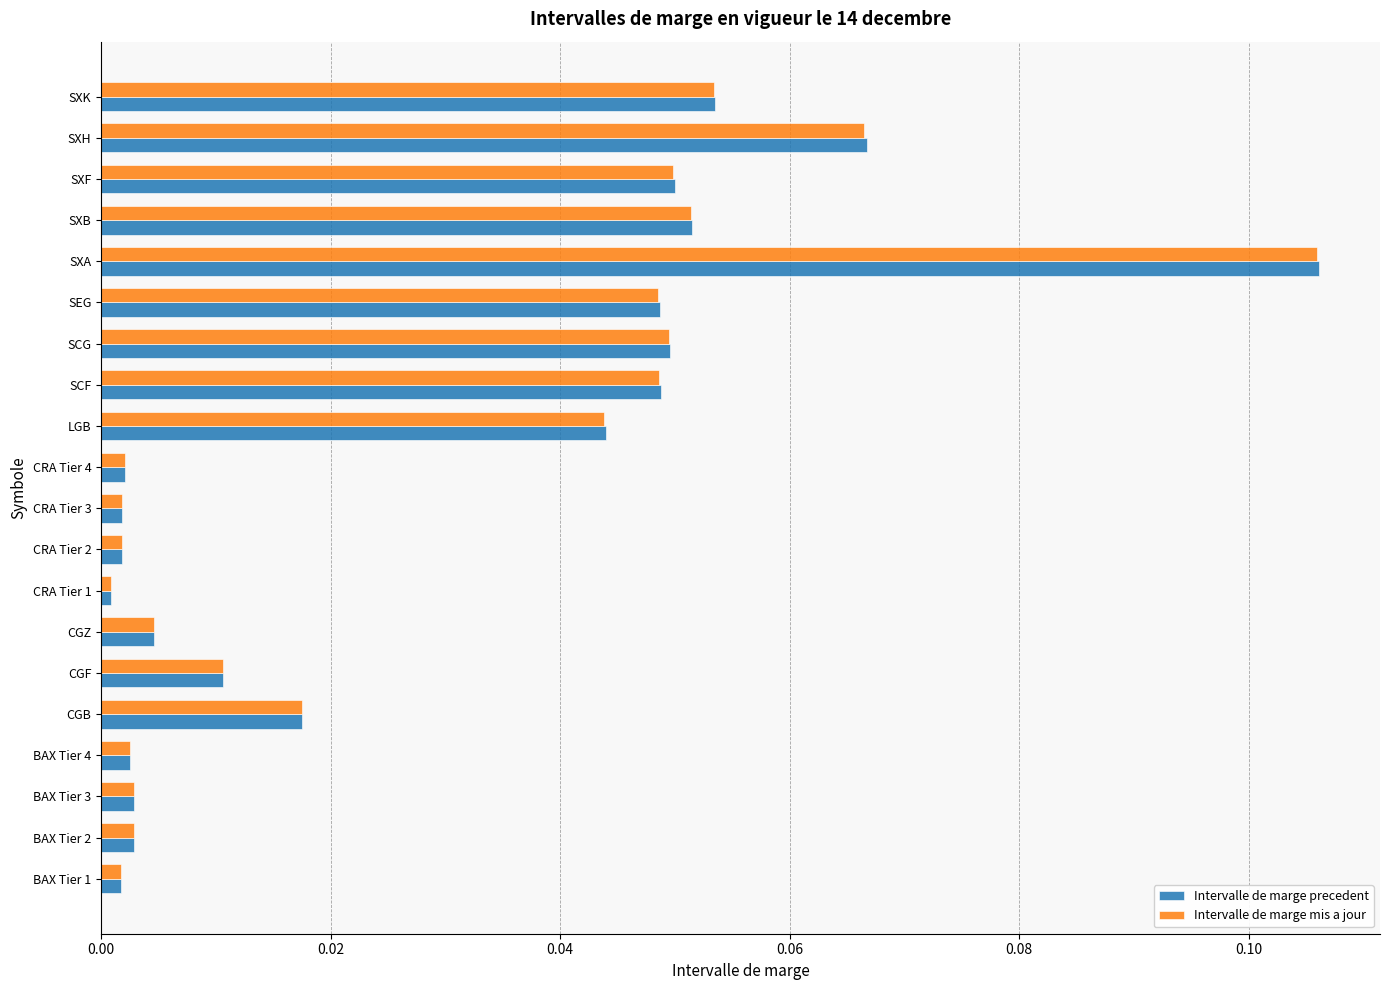

Which label corresponds to the largest value in the chart?

SXA